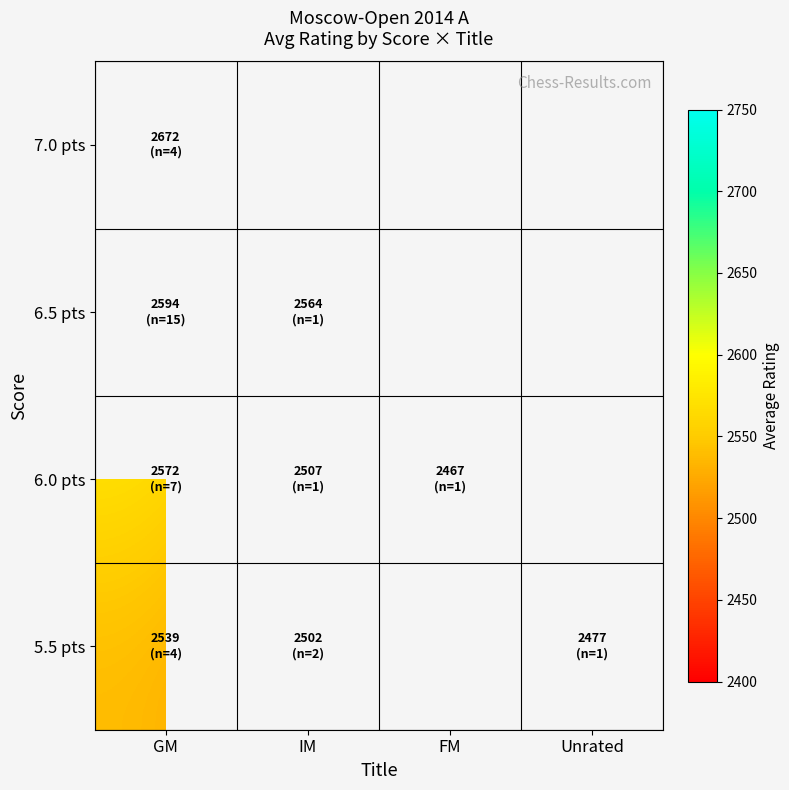

At how many categories does at least one series exceed 2589?

1